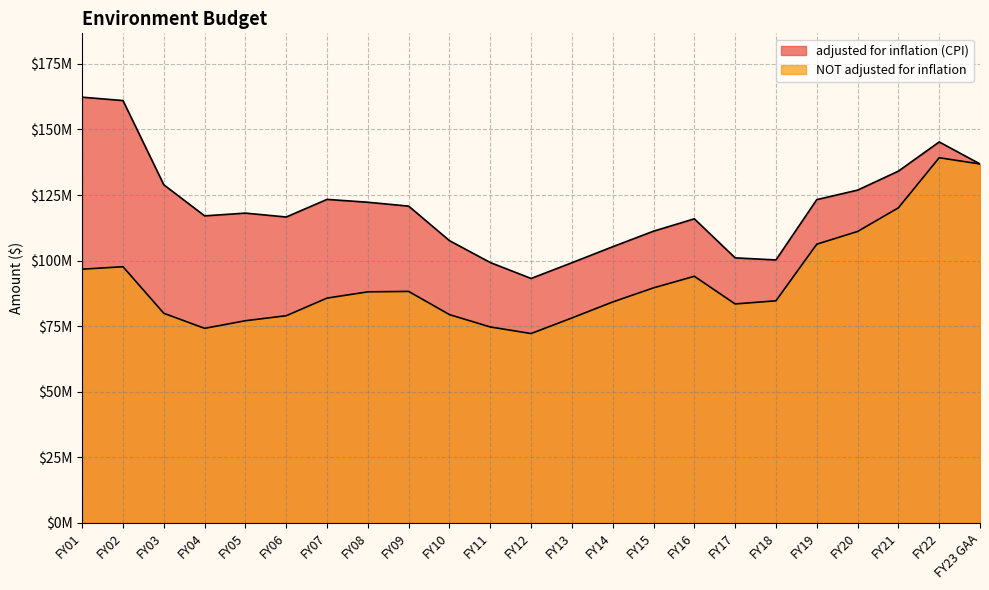

At which category does the chart reach its minimum across all series?

FY12